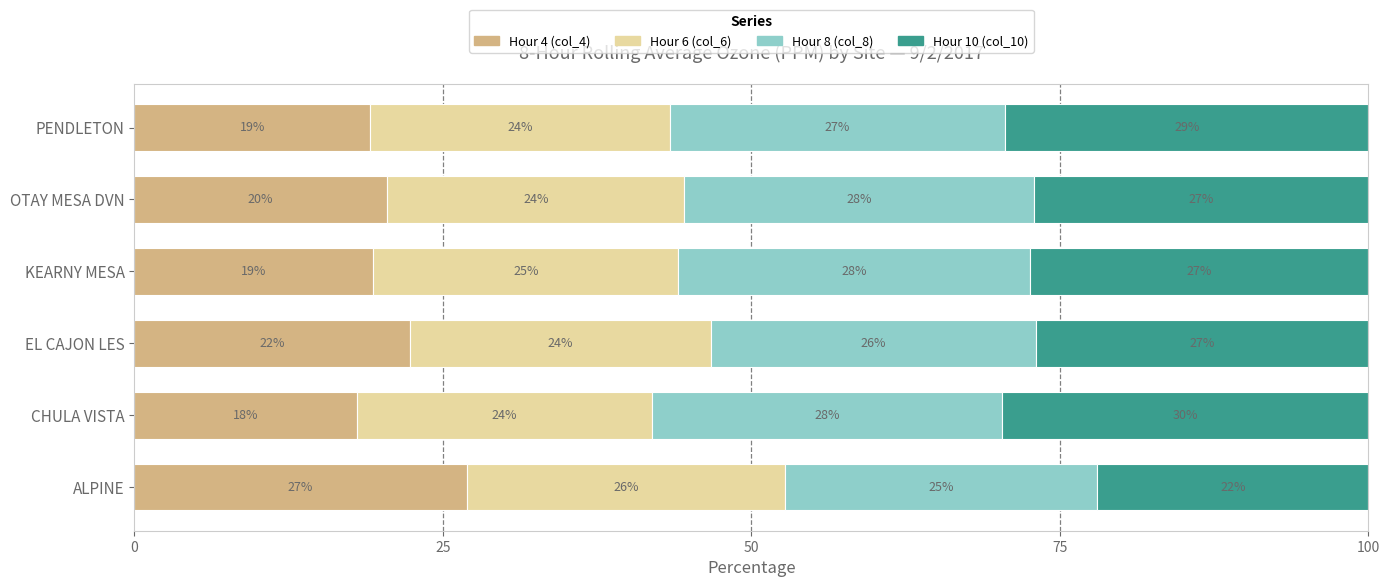

Which category has the lowest value in the Hour 4 (col_4) series?

CHULA VISTA